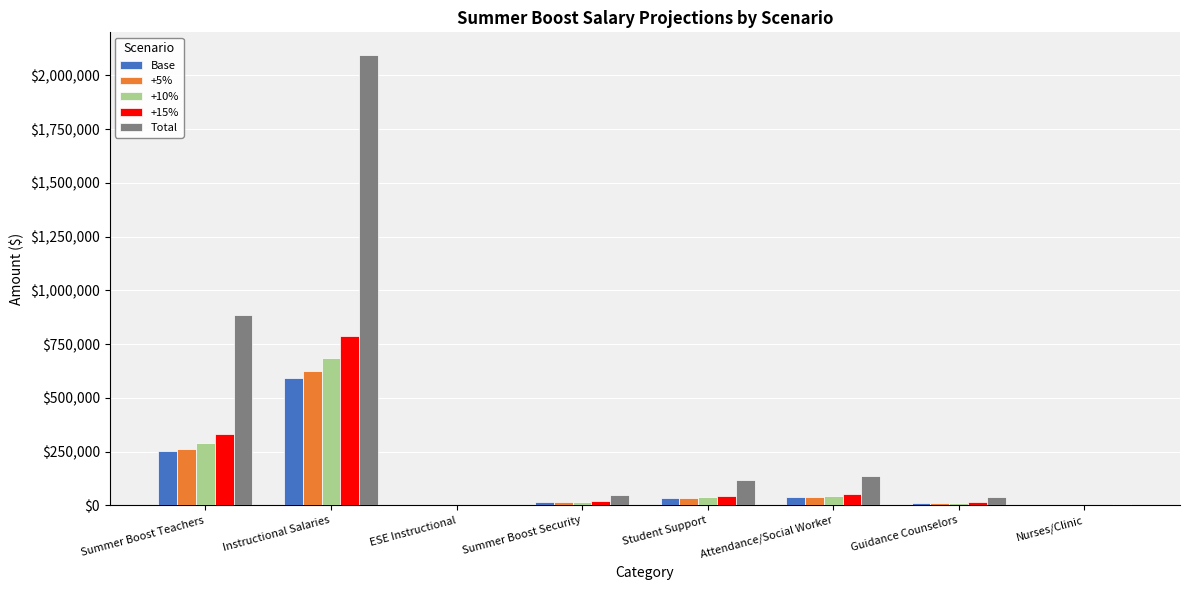

Between Instructional Salaries and Guidance Counselors, which series saw the biggest shift?

Total